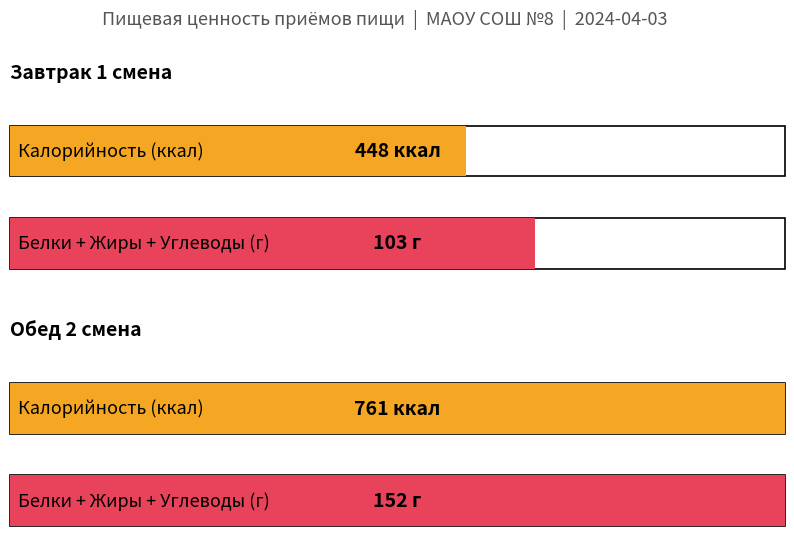

What is the greatest value displayed?

761